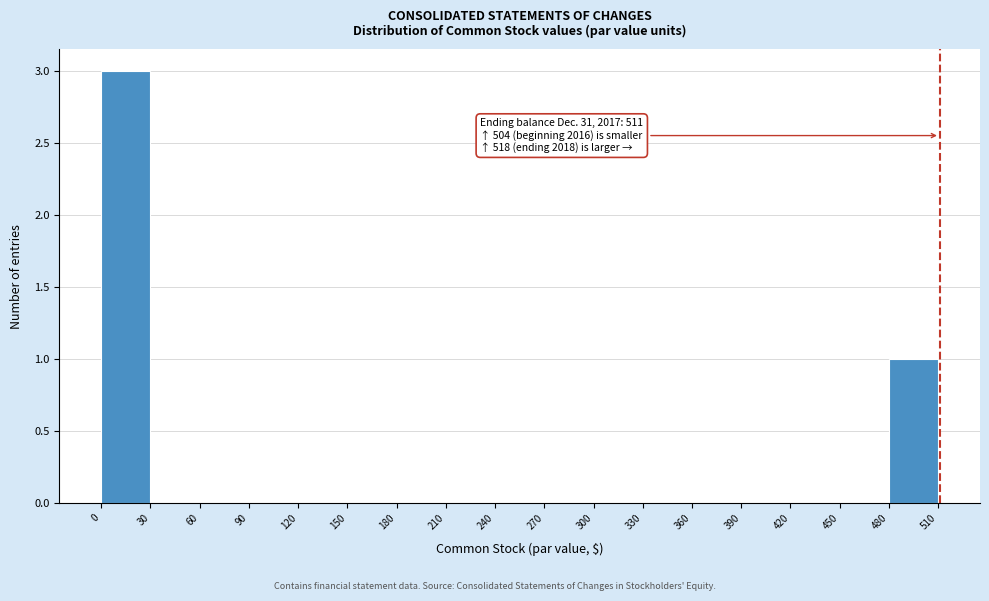

Over which range of the x-axis is the bar tallest?

0 to 30